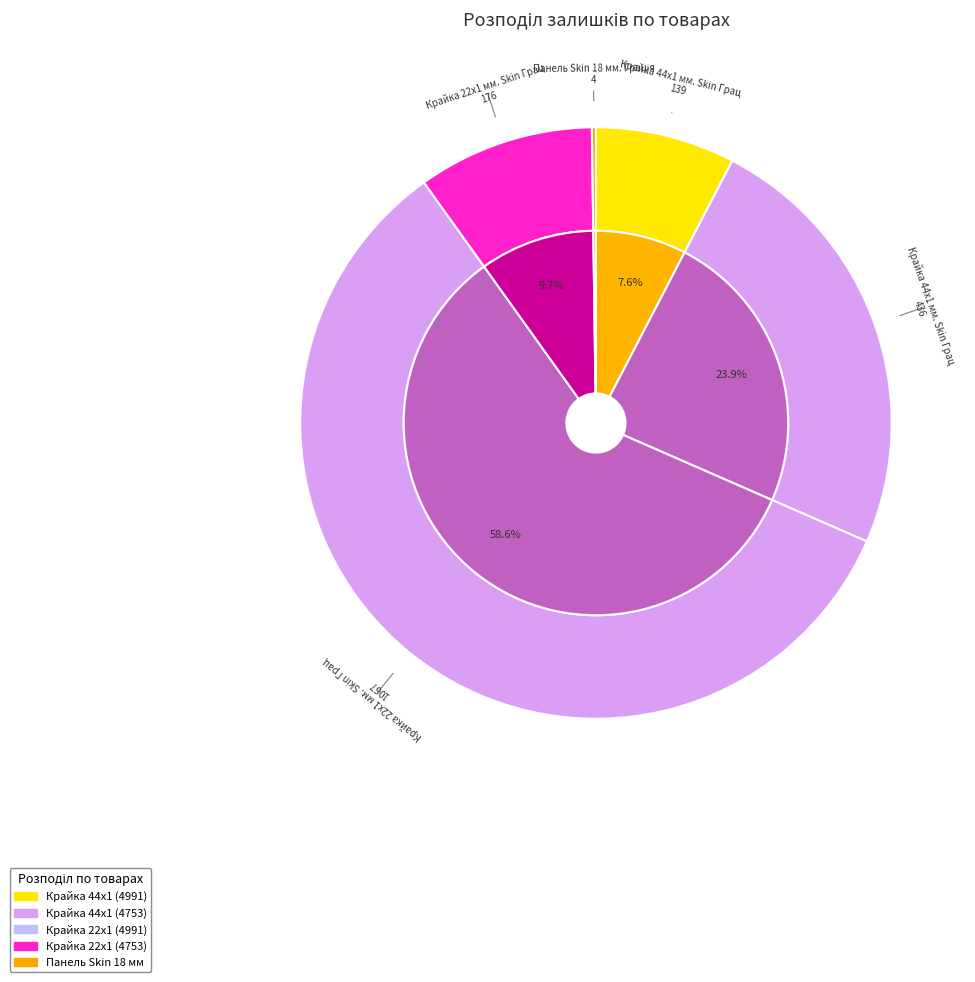

The Крайка 44x1 мм. Skin Грація 4991 GD slice represents 8% of the pie. True or false?

True